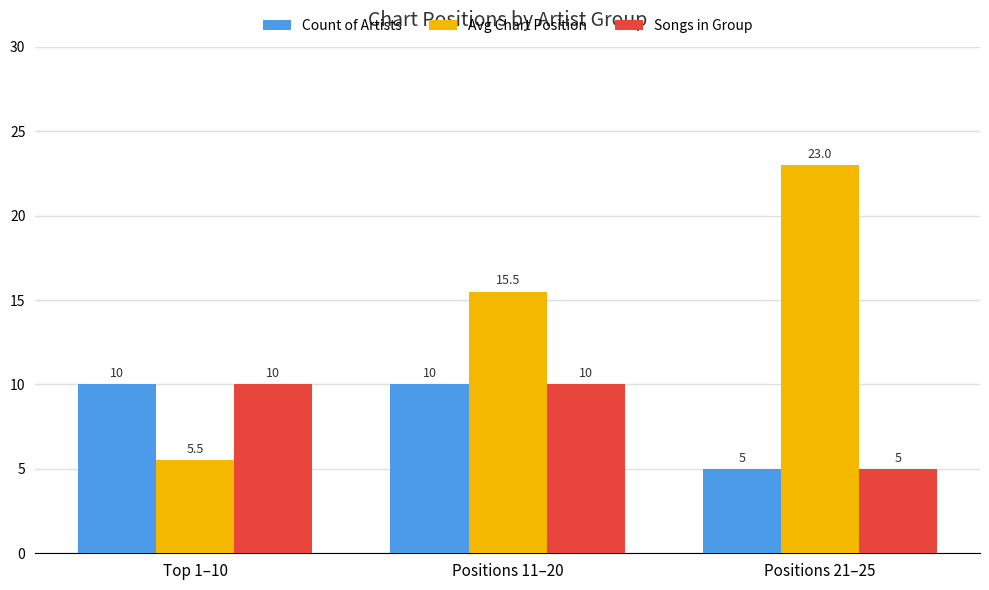

Reading left to right, transcribe all the data shown in this chart.

Count of Artists: Top 1–10=10.0	Positions 11–20=10.0	Positions 21–25=5.0
Avg Chart Position: Top 1–10=5.5	Positions 11–20=15.5	Positions 21–25=23.0
Songs in Group: Top 1–10=10.0	Positions 11–20=10.0	Positions 21–25=5.0